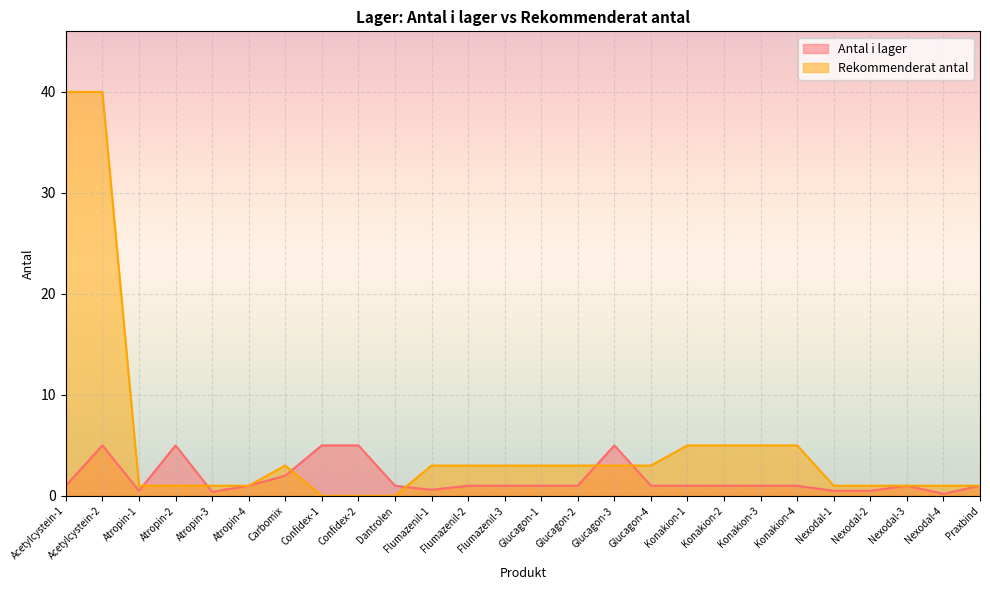

How many data points in Rekommenderat antal are above 3?

6